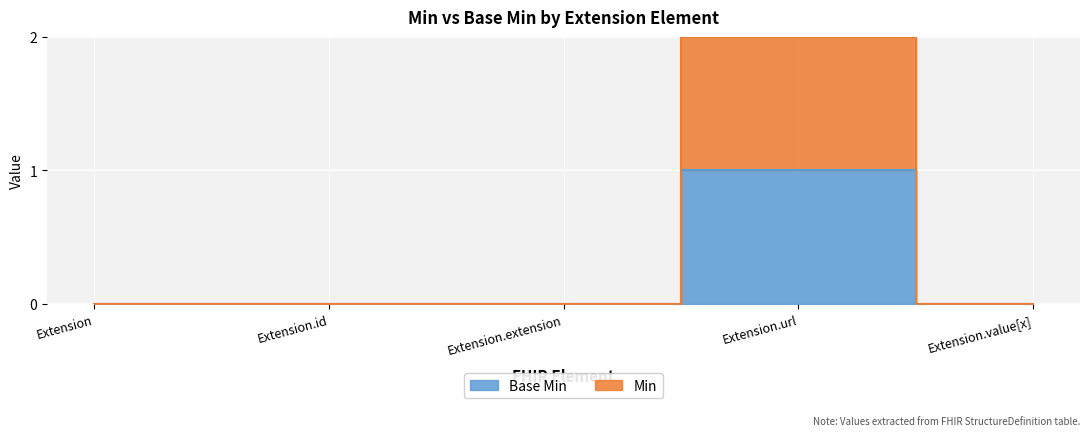

How many positive values does the Min series have?

1